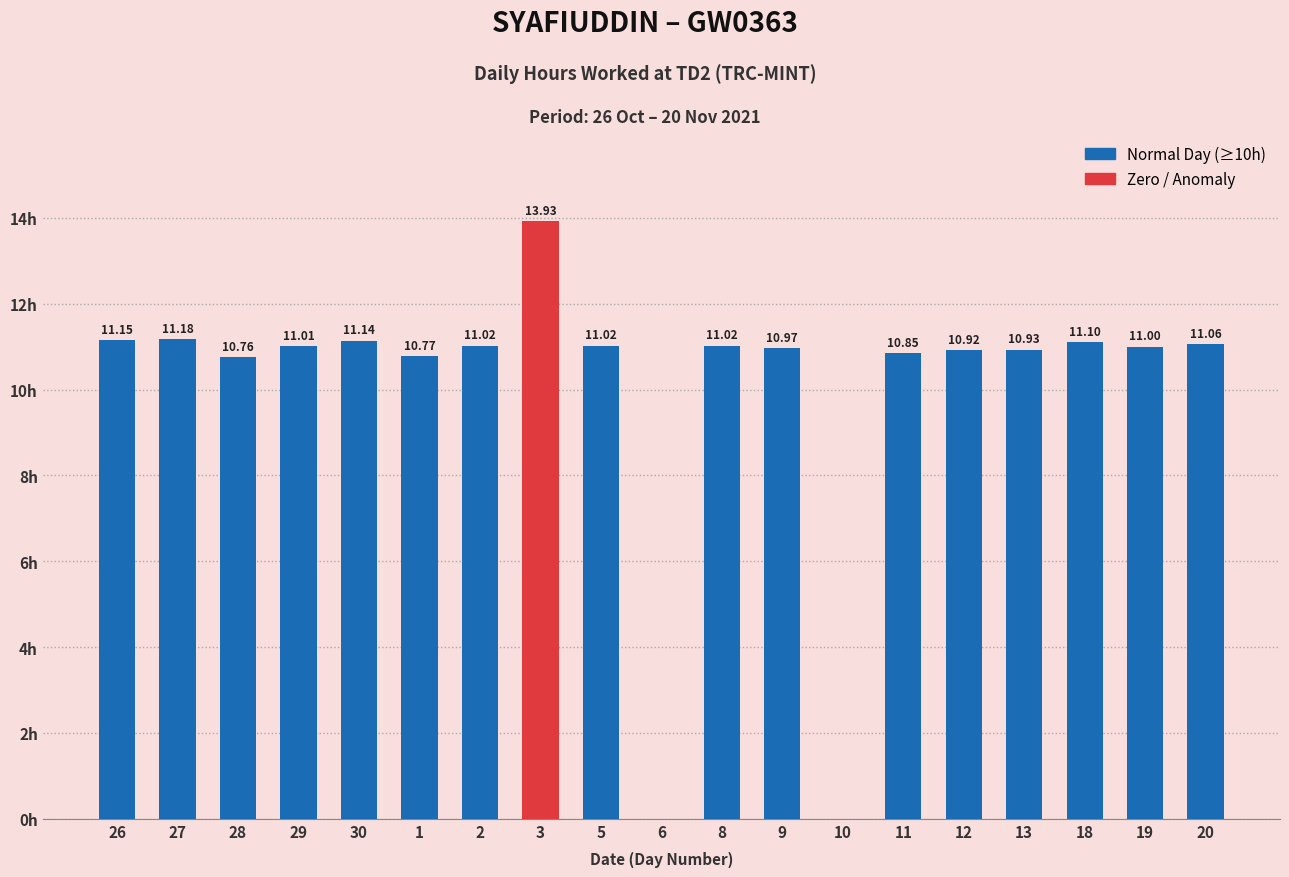

Is it true that the value at 20 is 7.1?

False